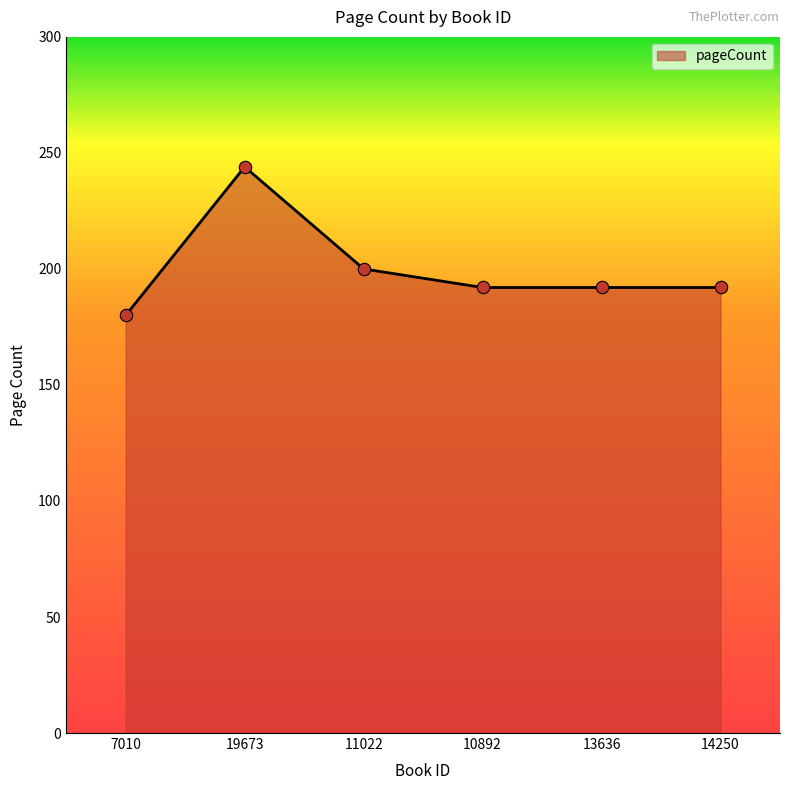

What is the change in value from 11022 to 10892?

-8